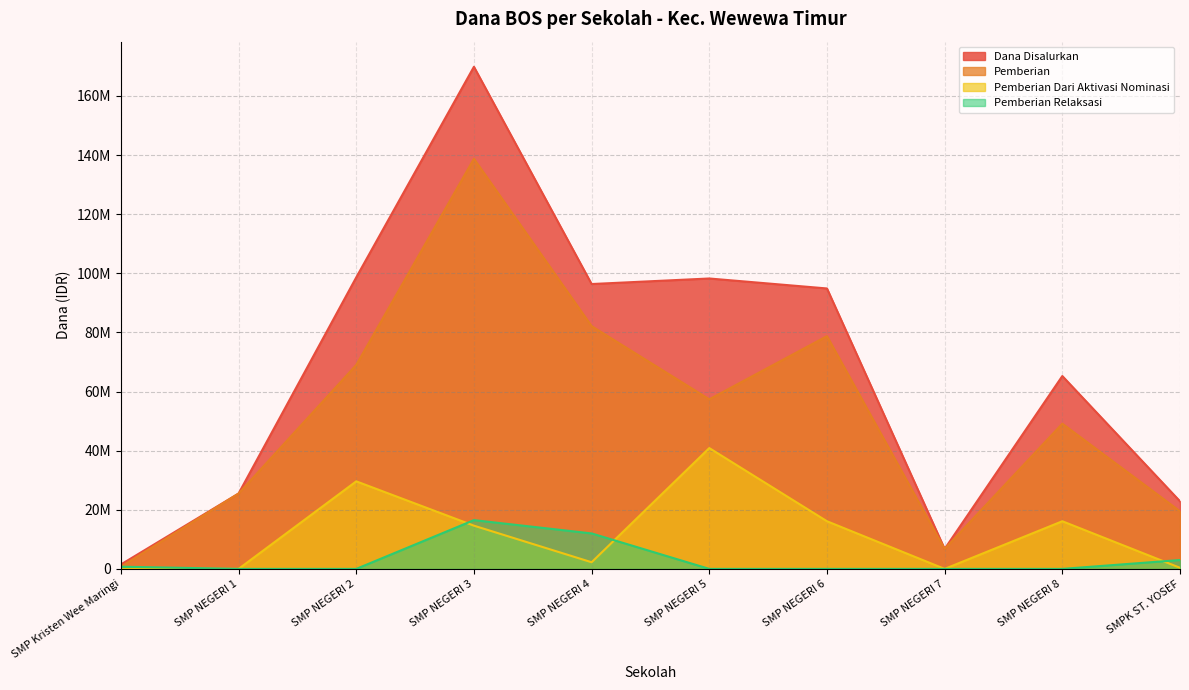

Where does the Pemberian series first go above 57375000?

SMP NEGERI 2